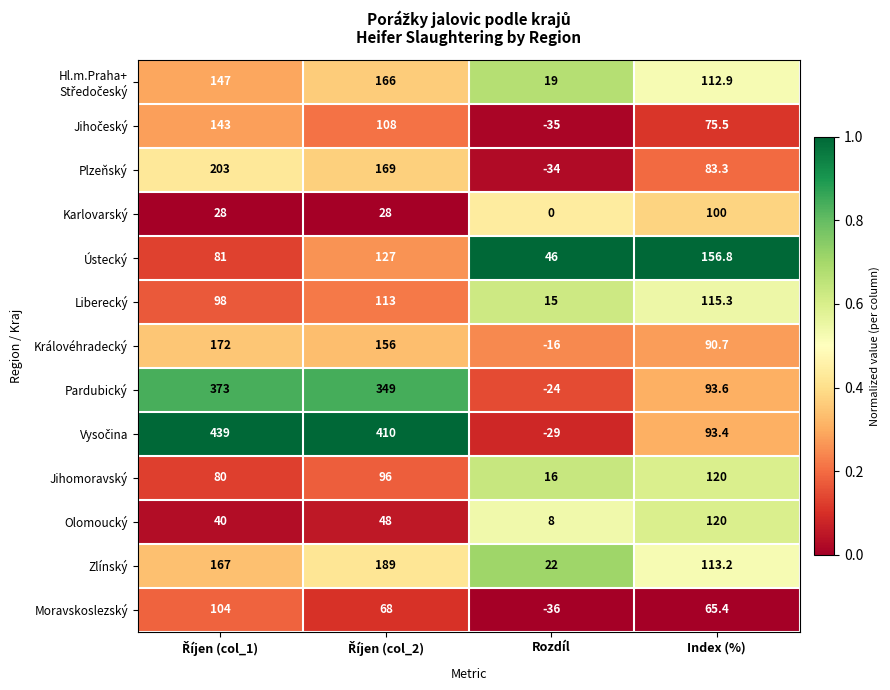

What is the spread (max minus min) of values at Rozdíl?

82.0